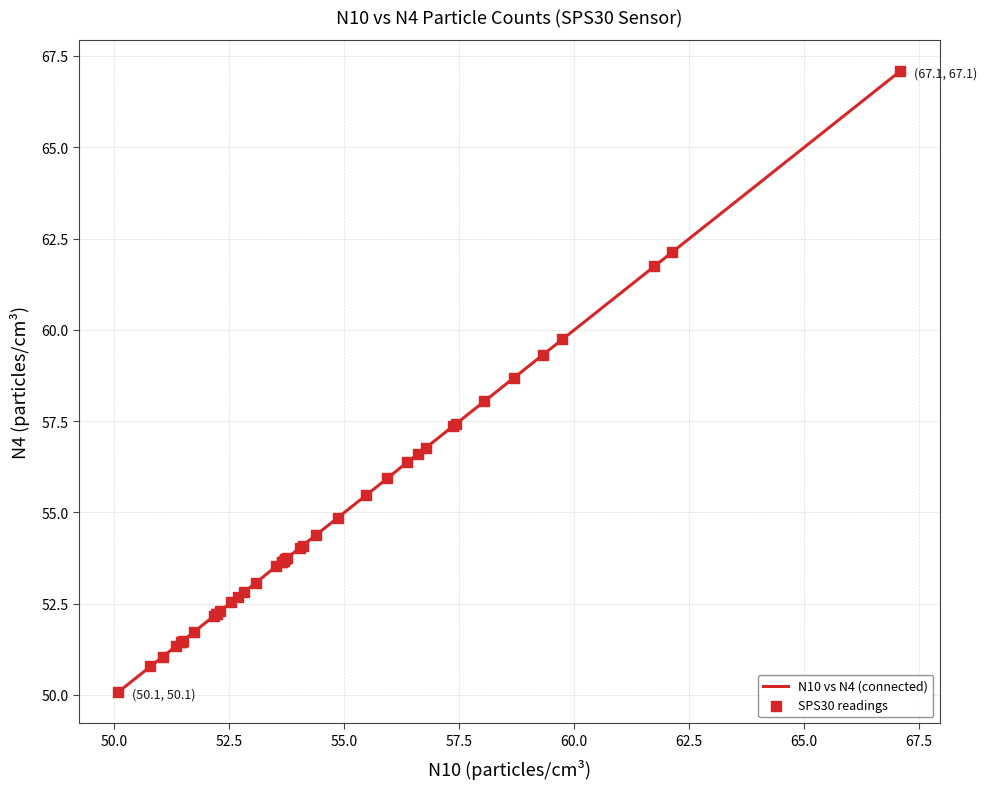

What is the smallest value displayed?

50.1